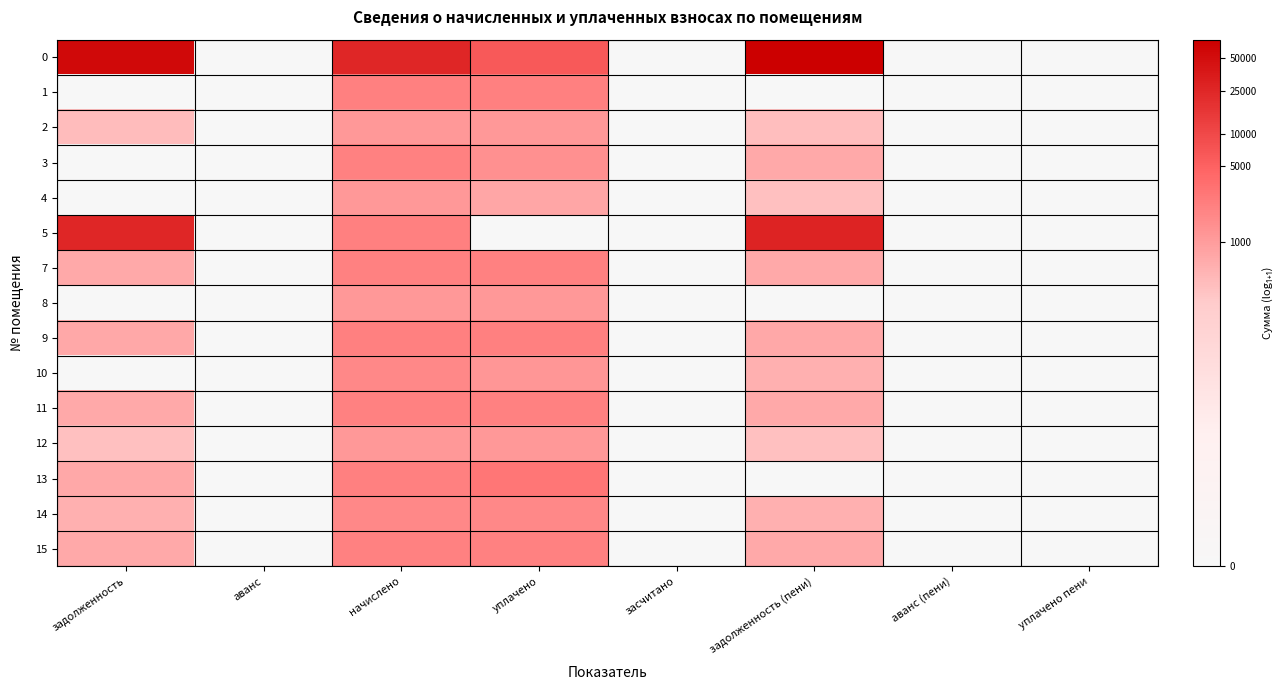

Rank the series at аванс (пени) from lowest to highest value.

0, 1, 2, 3, 4, 5, 7, 8, 9, 10, 11, 12, 13, 14, 15